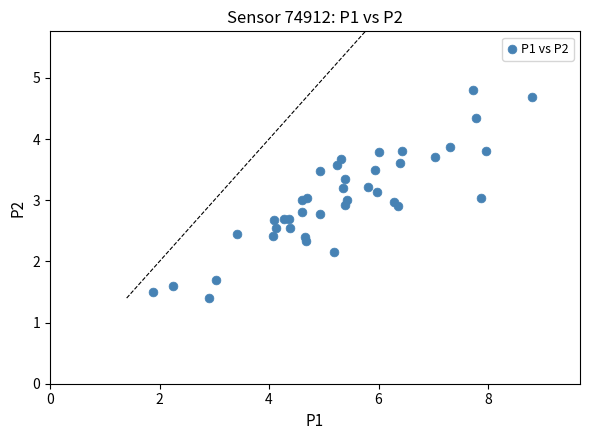

What is the range of X values (max minus min)?

6.9